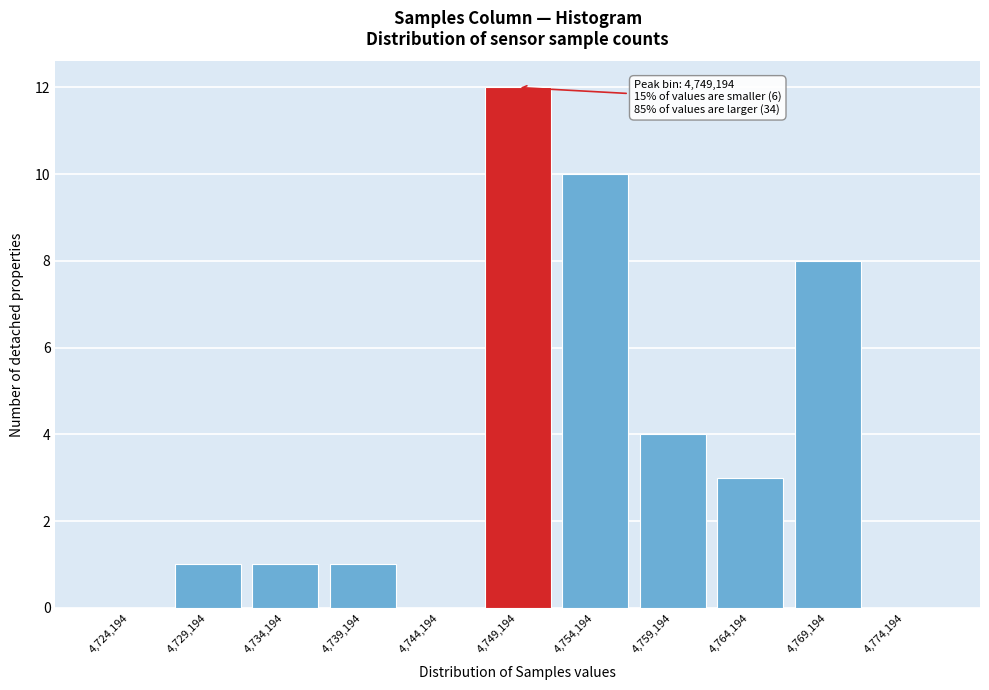

Reading right to left, what are all the values shown in this chart?

4,774,194=0	4,769,194=8	4,764,194=3	4,759,194=4	4,754,194=10	4,749,194=12	4,744,194=0	4,739,194=1	4,734,194=1	4,729,194=1	4,724,194=0